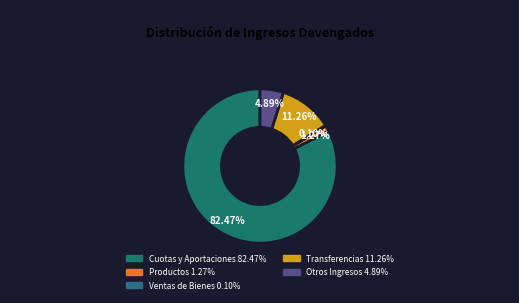

How many slices are in this pie chart?

5